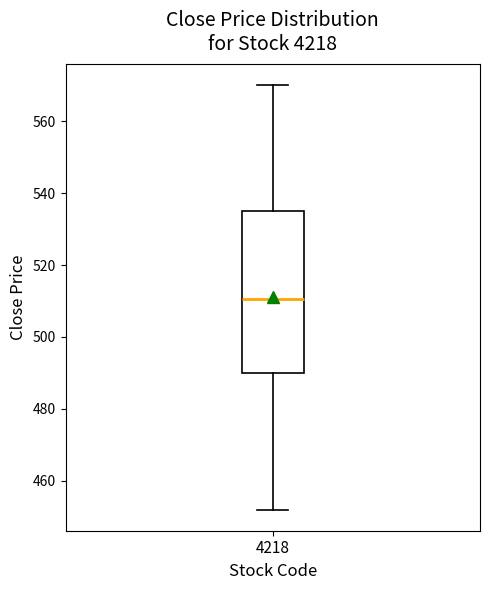

Transcribe this box plot: give where the median line is, the range the box spans, and where the two whiskers end, as read against the y-axis. The values are not printed on the chart, so give them approximately, as read against the axis.

median 510, box 490 to 536, whiskers 452 to 570